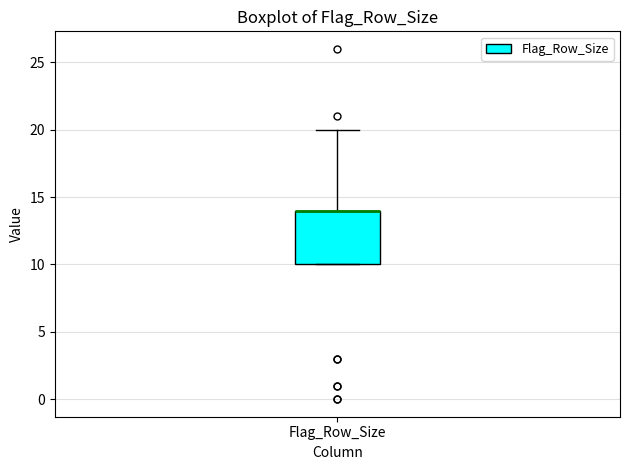

Read this box plot against the y-axis: the position of the median line, the range covered by the box, and the ends of both whiskers. The values are not printed on the chart, so give them approximately, as read against the axis.

median 14 (drawn on the box's upper edge), box 10 to 14, whiskers 10 to 20